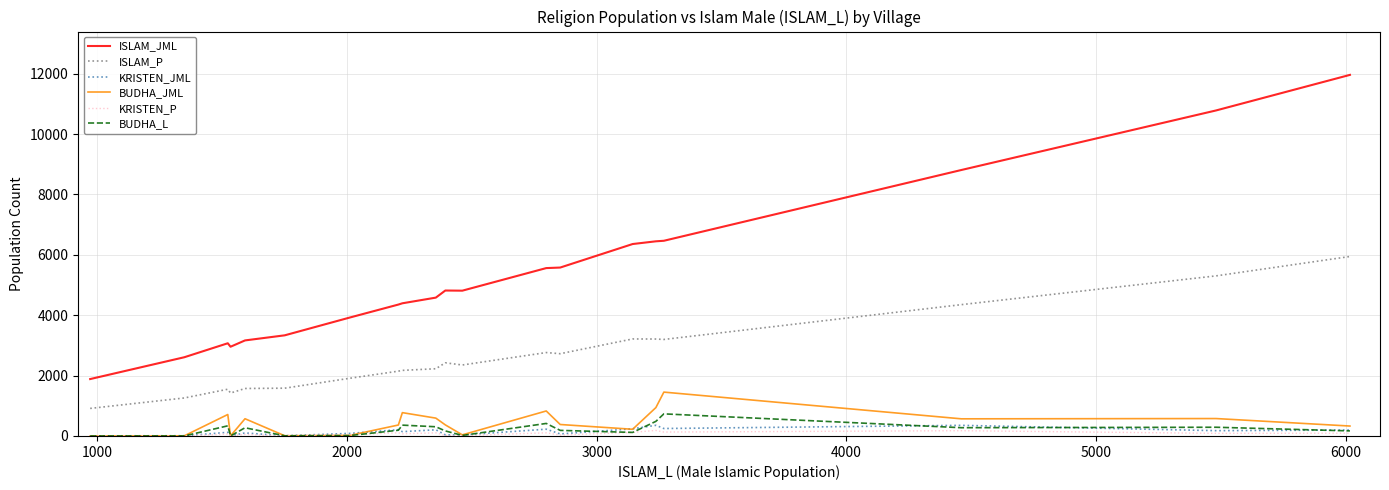

True or false: BUDHA_JML and ISLAM_P cross at least once.

False